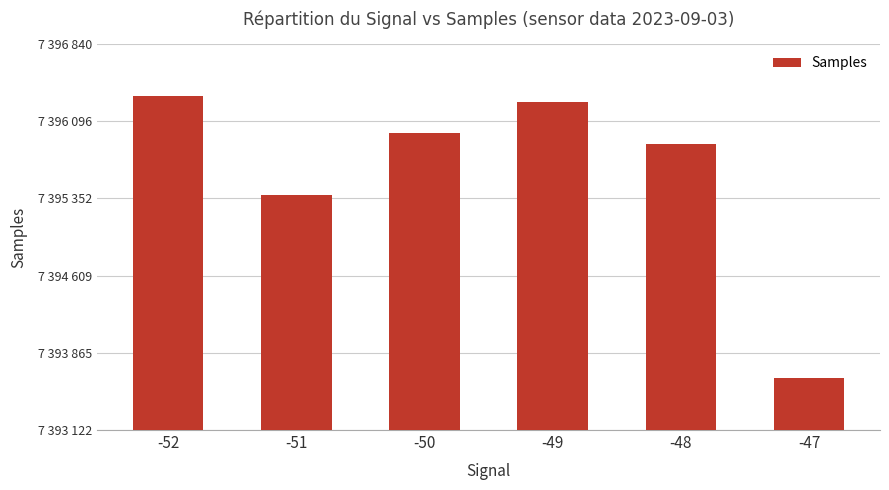

Which label corresponds to the smallest value in the chart?

-47